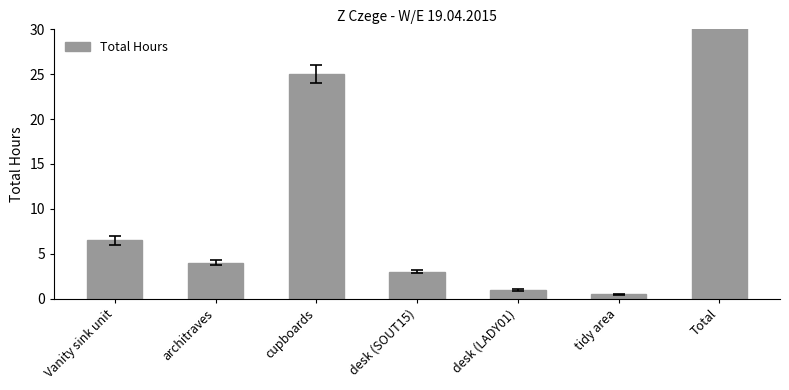

Reading left to right, list all the values displayed in this chart.

6.5	4.0	25.0	3.0	1.0	0.5	40.0